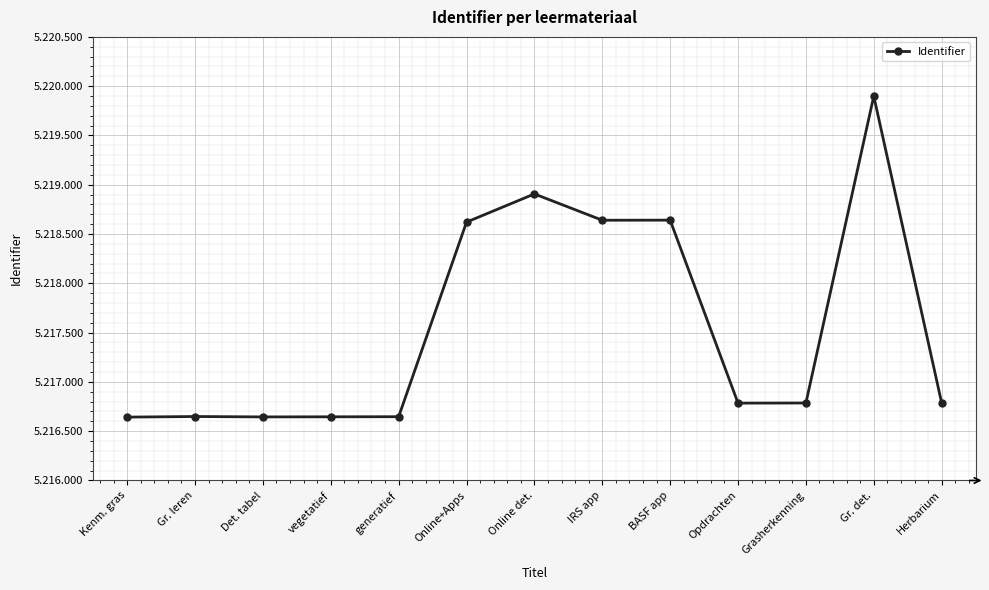

At which label is the value closest to 5218271?

Online+Apps